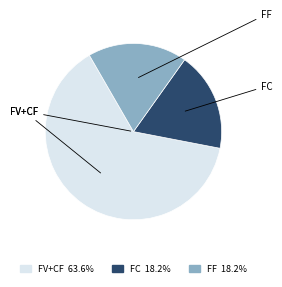

Is there any slice that represents more than half of the pie?

Yes